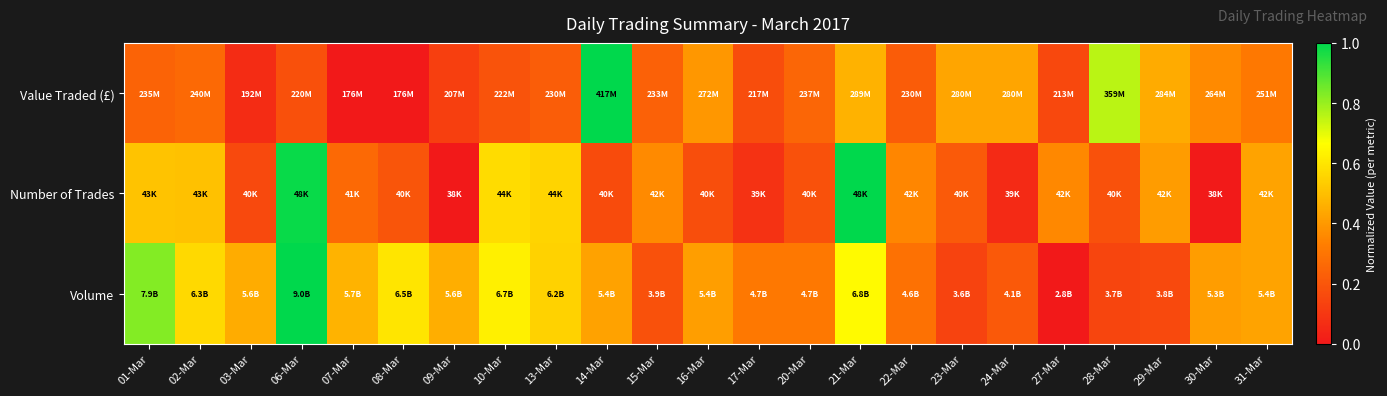

Reading right to left, list all the values displayed in this chart.

Value Traded (£): 31-Mar=0.3	30-Mar=0.4	29-Mar=0.4	28-Mar=0.8	27-Mar=0.2	24-Mar=0.4	23-Mar=0.4	22-Mar=0.2	21-Mar=0.5	20-Mar=0.3	17-Mar=0.2	16-Mar=0.4	15-Mar=0.2	14-Mar=1.0	13-Mar=0.2	10-Mar=0.2	09-Mar=0.1	08-Mar=0.0	07-Mar=0.0	06-Mar=0.2	03-Mar=0.1	02-Mar=0.3	01-Mar=0.2
Number of Trades: 31-Mar=0.4	30-Mar=0.0	29-Mar=0.4	28-Mar=0.2	27-Mar=0.4	24-Mar=0.1	23-Mar=0.2	22-Mar=0.4	21-Mar=1.0	20-Mar=0.2	17-Mar=0.1	16-Mar=0.2	15-Mar=0.4	14-Mar=0.2	13-Mar=0.6	10-Mar=0.6	09-Mar=0.0	08-Mar=0.2	07-Mar=0.3	06-Mar=1.0	03-Mar=0.2	02-Mar=0.5	01-Mar=0.5
Volume: 31-Mar=0.4	30-Mar=0.4	29-Mar=0.2	28-Mar=0.1	27-Mar=0.0	24-Mar=0.2	23-Mar=0.1	22-Mar=0.3	21-Mar=0.7	20-Mar=0.3	17-Mar=0.3	16-Mar=0.4	15-Mar=0.2	14-Mar=0.4	13-Mar=0.5	10-Mar=0.6	09-Mar=0.5	08-Mar=0.6	07-Mar=0.5	06-Mar=1.0	03-Mar=0.5	02-Mar=0.6	01-Mar=0.8